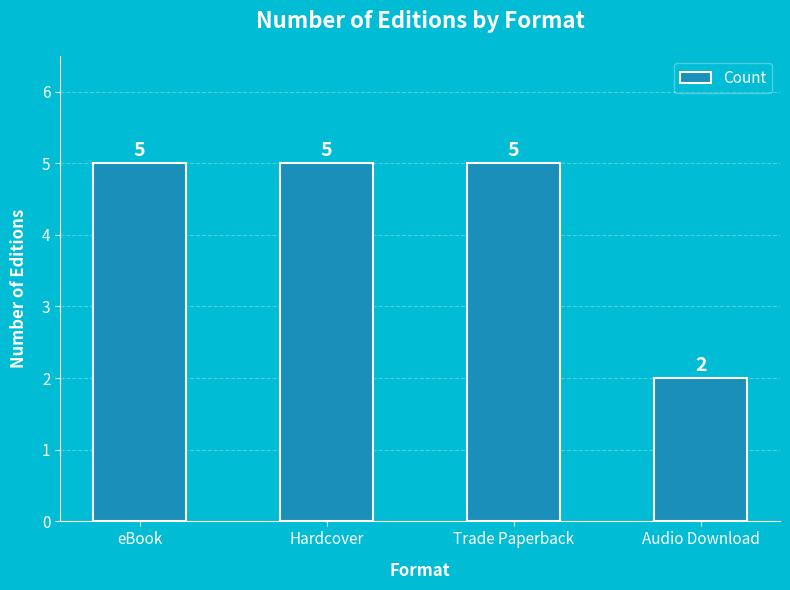

True or false: the data shows 7 at Hardcover.

False